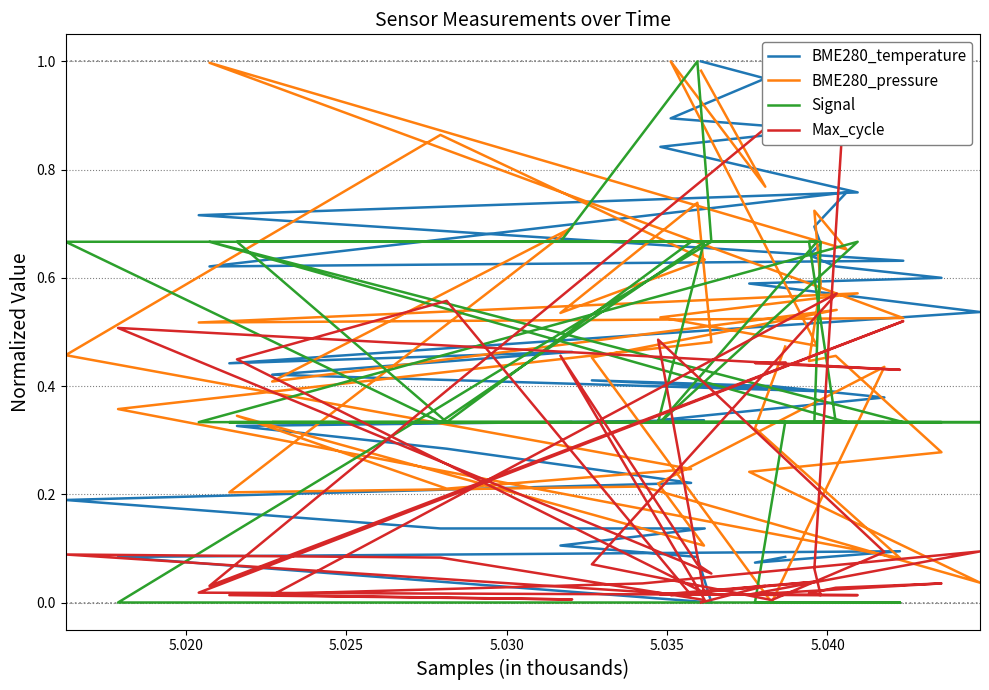

Which series has the largest total across all categories?

BME280_pressure